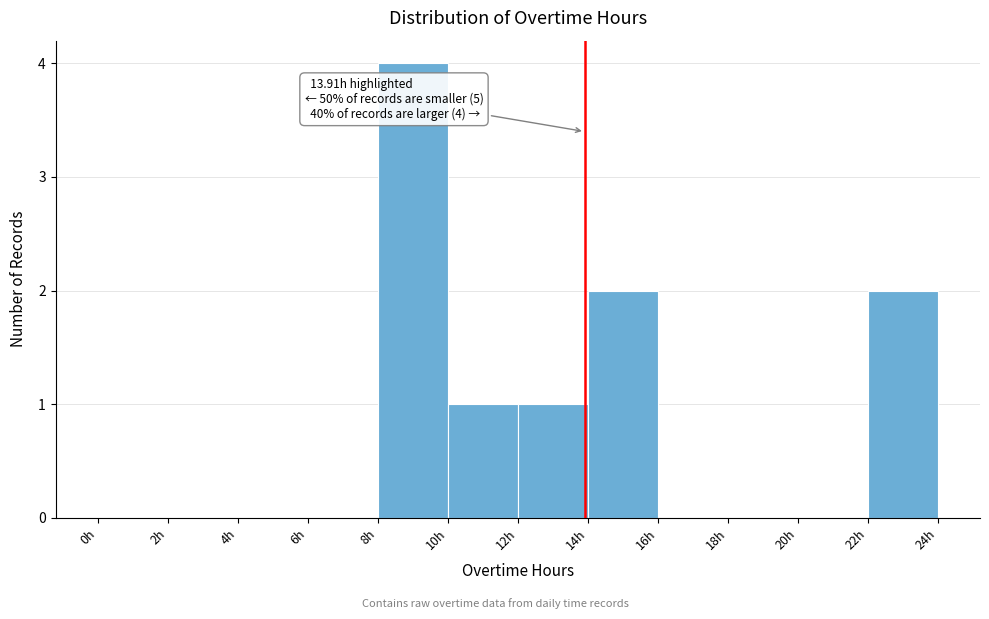

Over which range of the x-axis is the bar tallest?

8 to 10